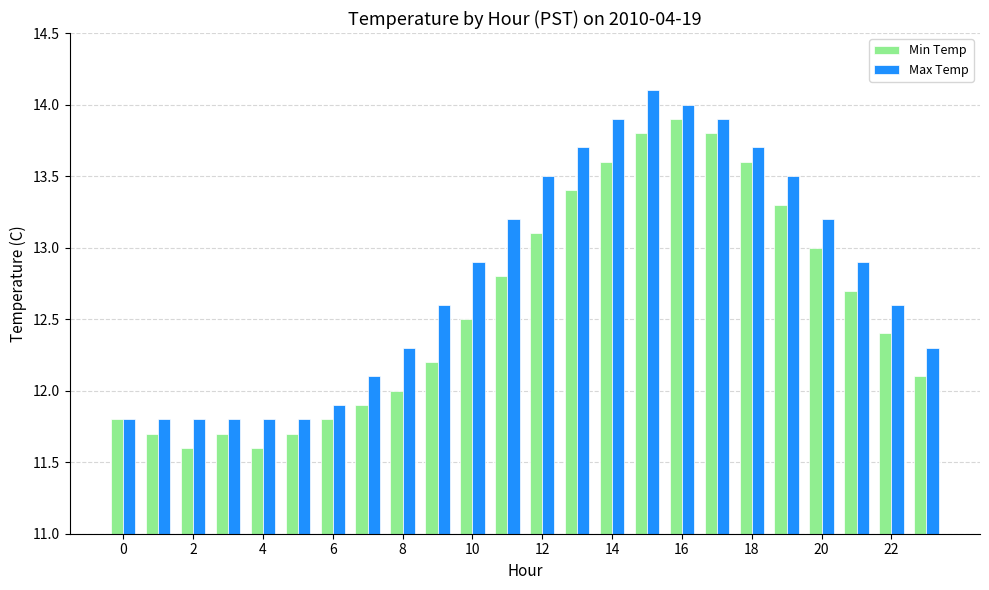

The value of Max Temp at 23 is 2.0. True or false?

False